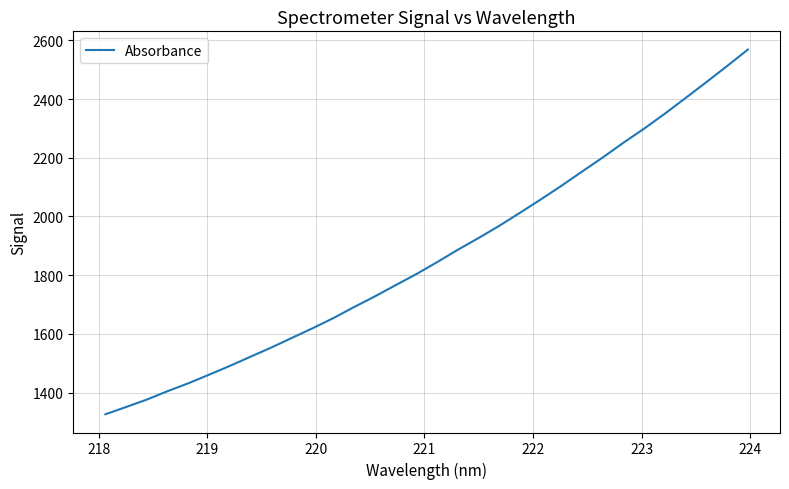

What is the minimum value shown in the chart?

1326.5